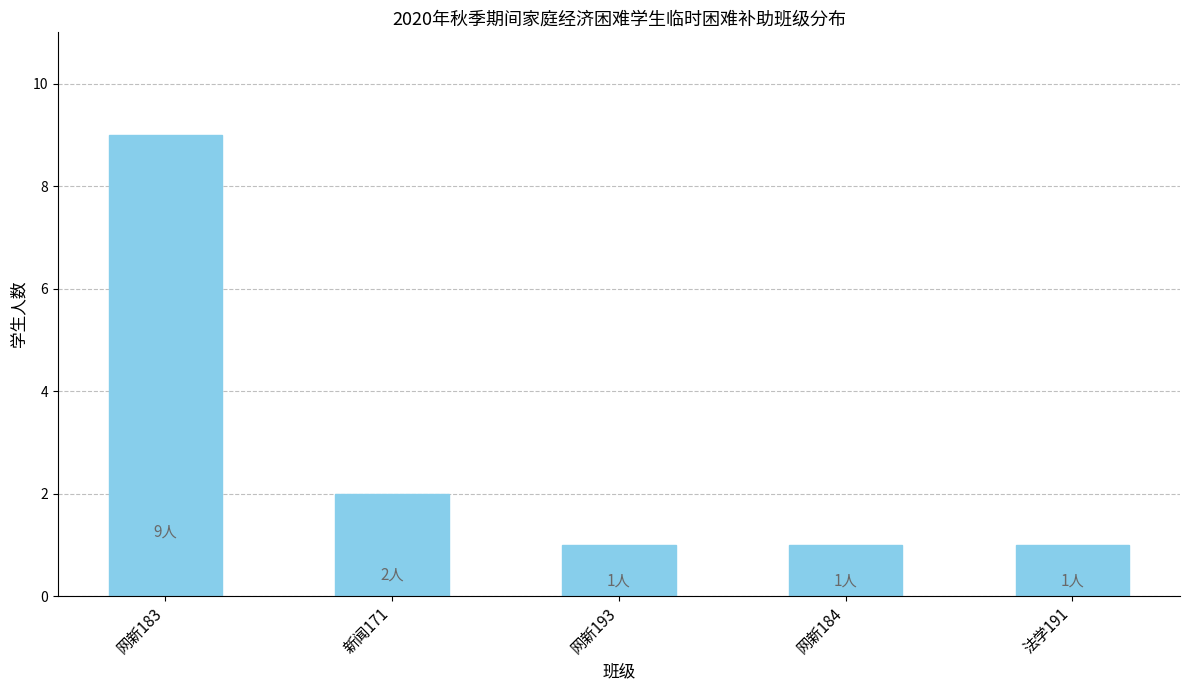

Reading left to right, transcribe all the data shown in this chart.

网新183=9	新闻171=2	网新193=1	网新184=1	法学191=1